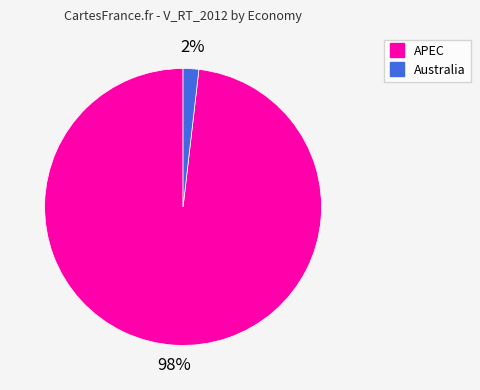

To the nearest percent, what is the average slice percentage?

50%